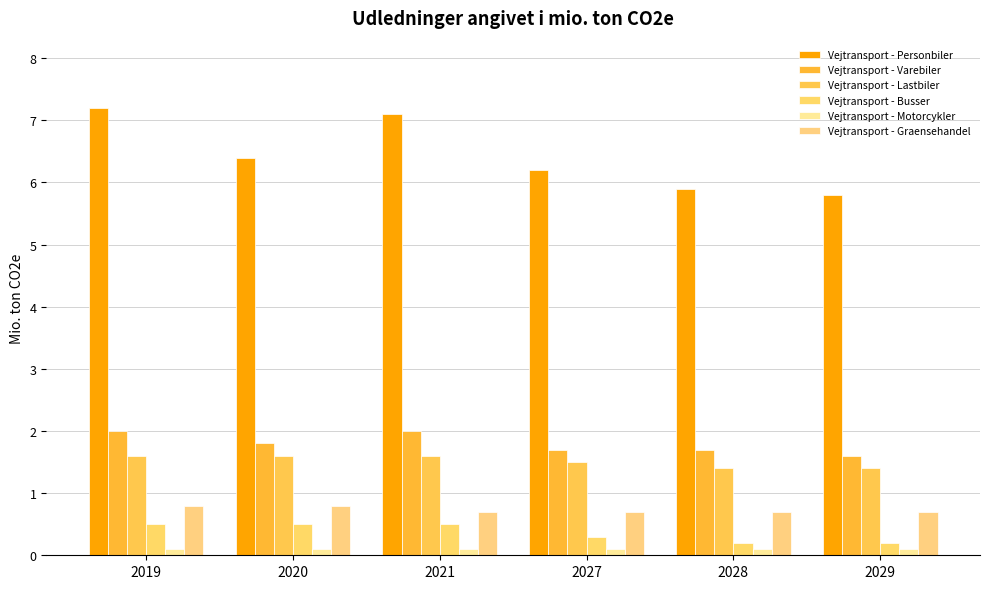

What is the difference between the second highest and minimum values in the Vejtransport - Graensehandel series?

0.1